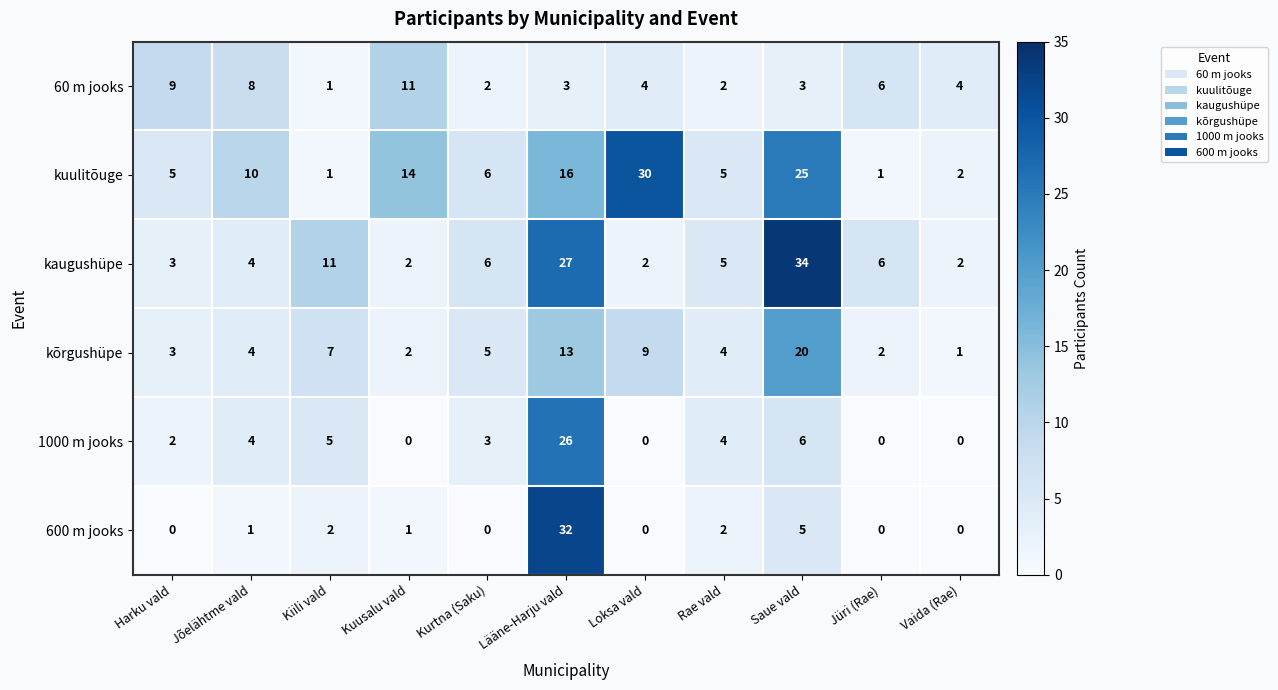

How many values in 1000 m jooks are above zero?

7